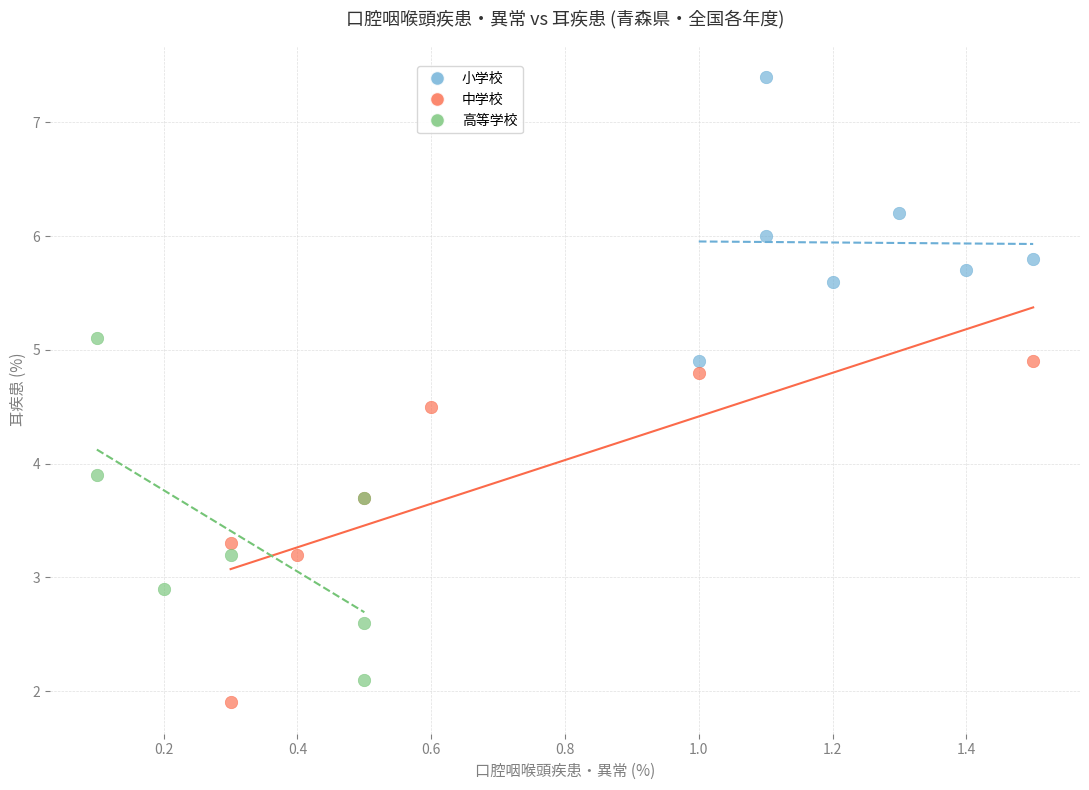

Which series contains the highest Y value?

小学校